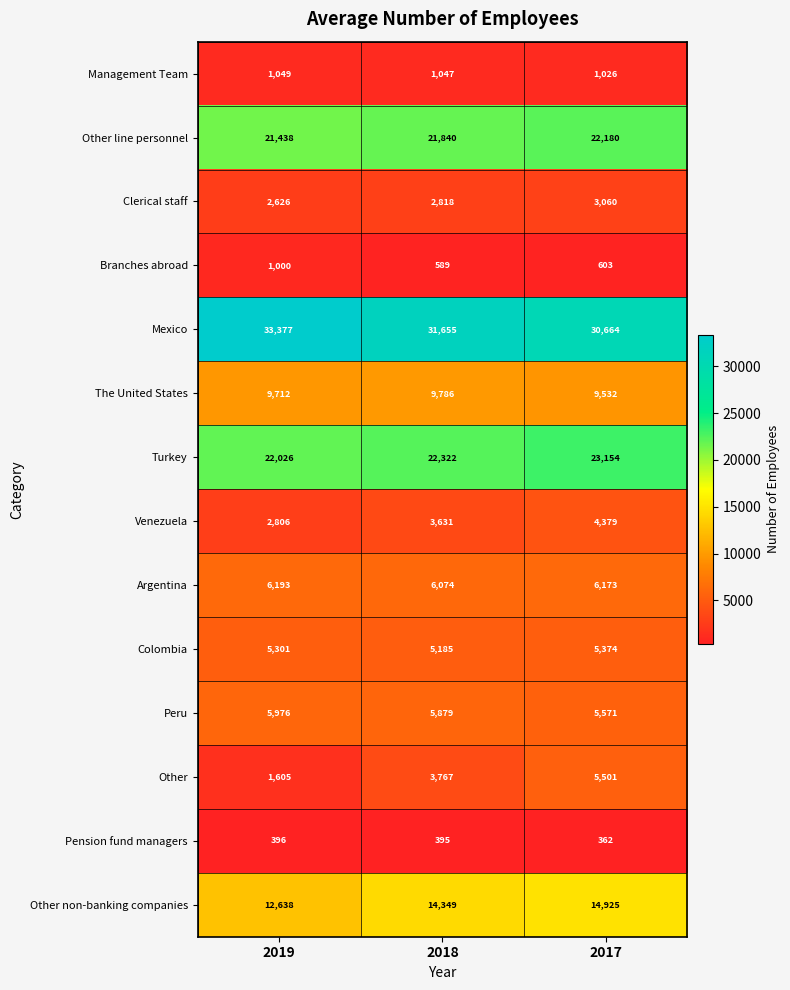

What is the spread (max minus min) of values at 2017?

30302